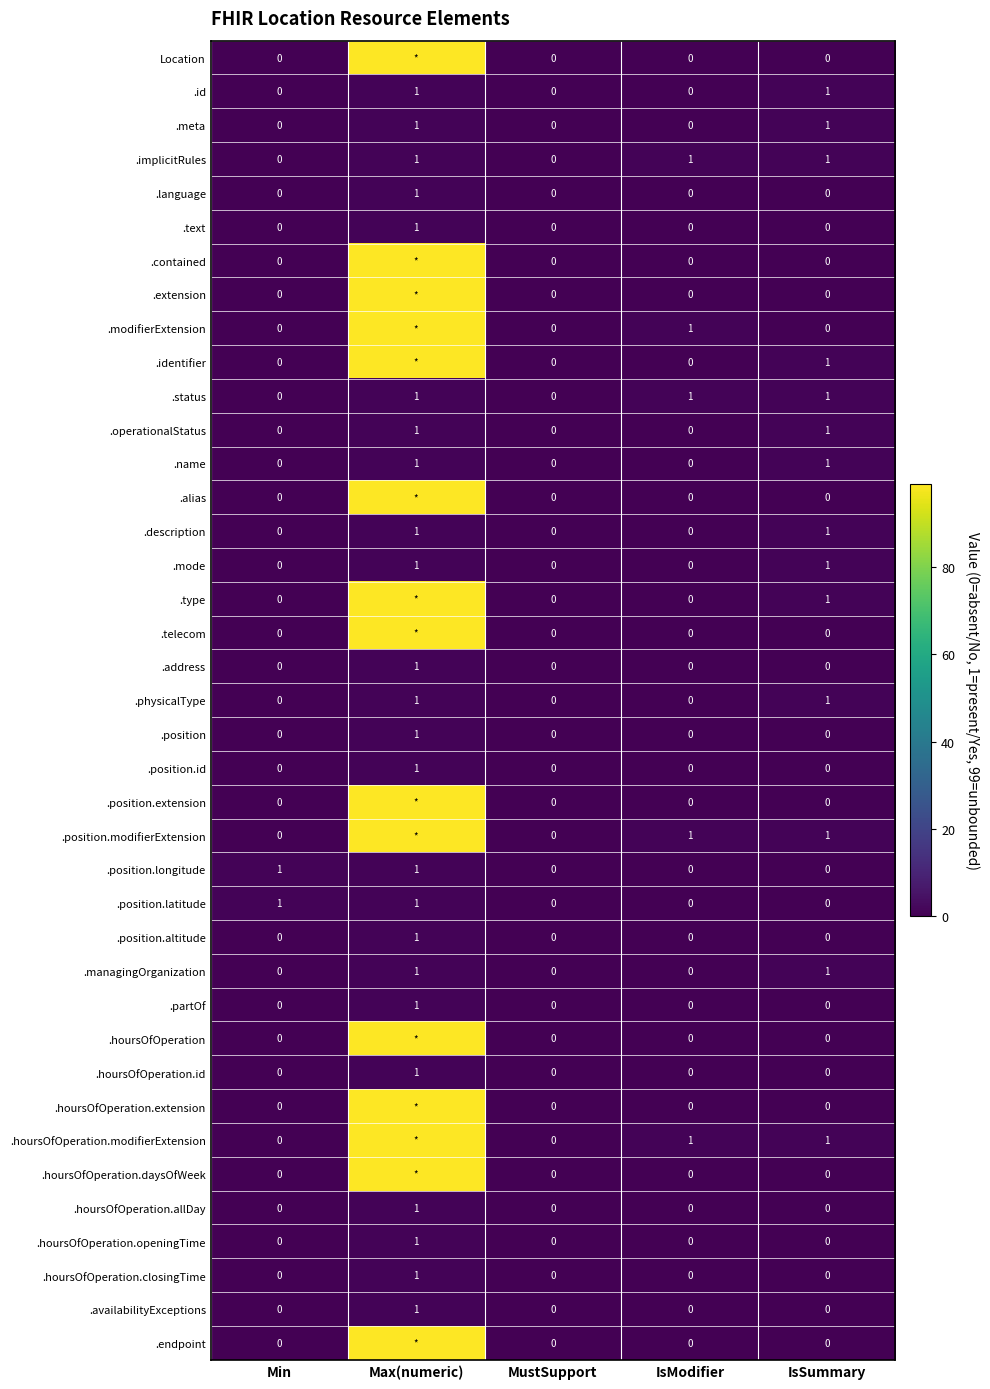

Between Min and Max(numeric), which is larger?

Max(numeric)